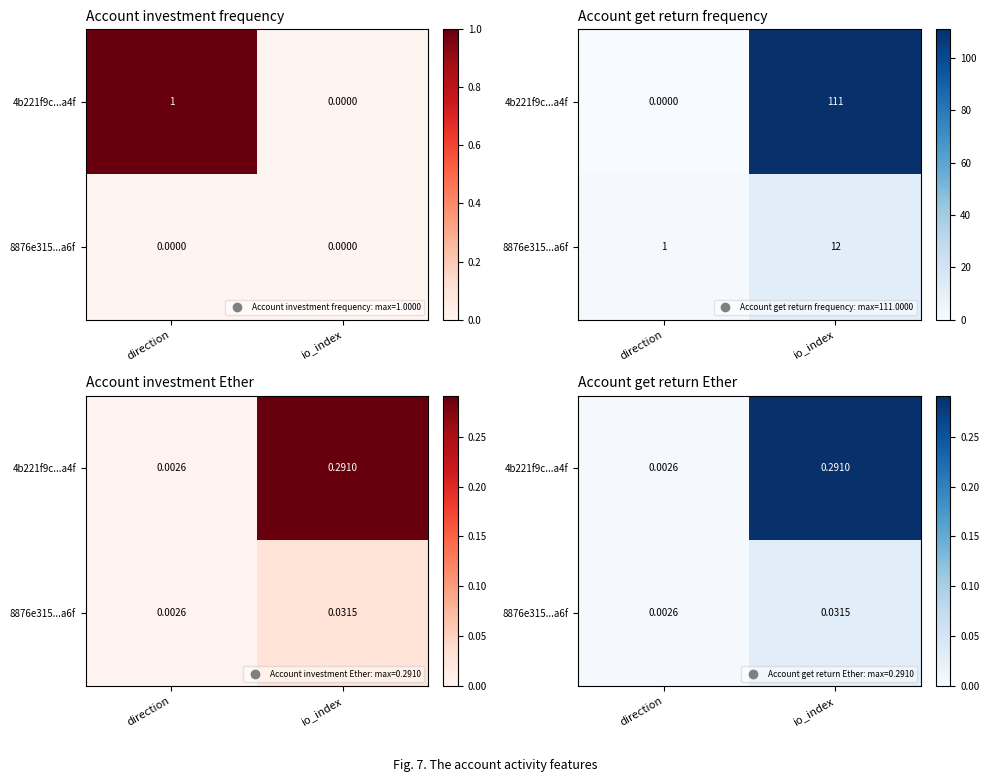

Is the value of 8876e315...a6f at io_index greater than the value of 4b221f9c...a4f at direction?

Yes